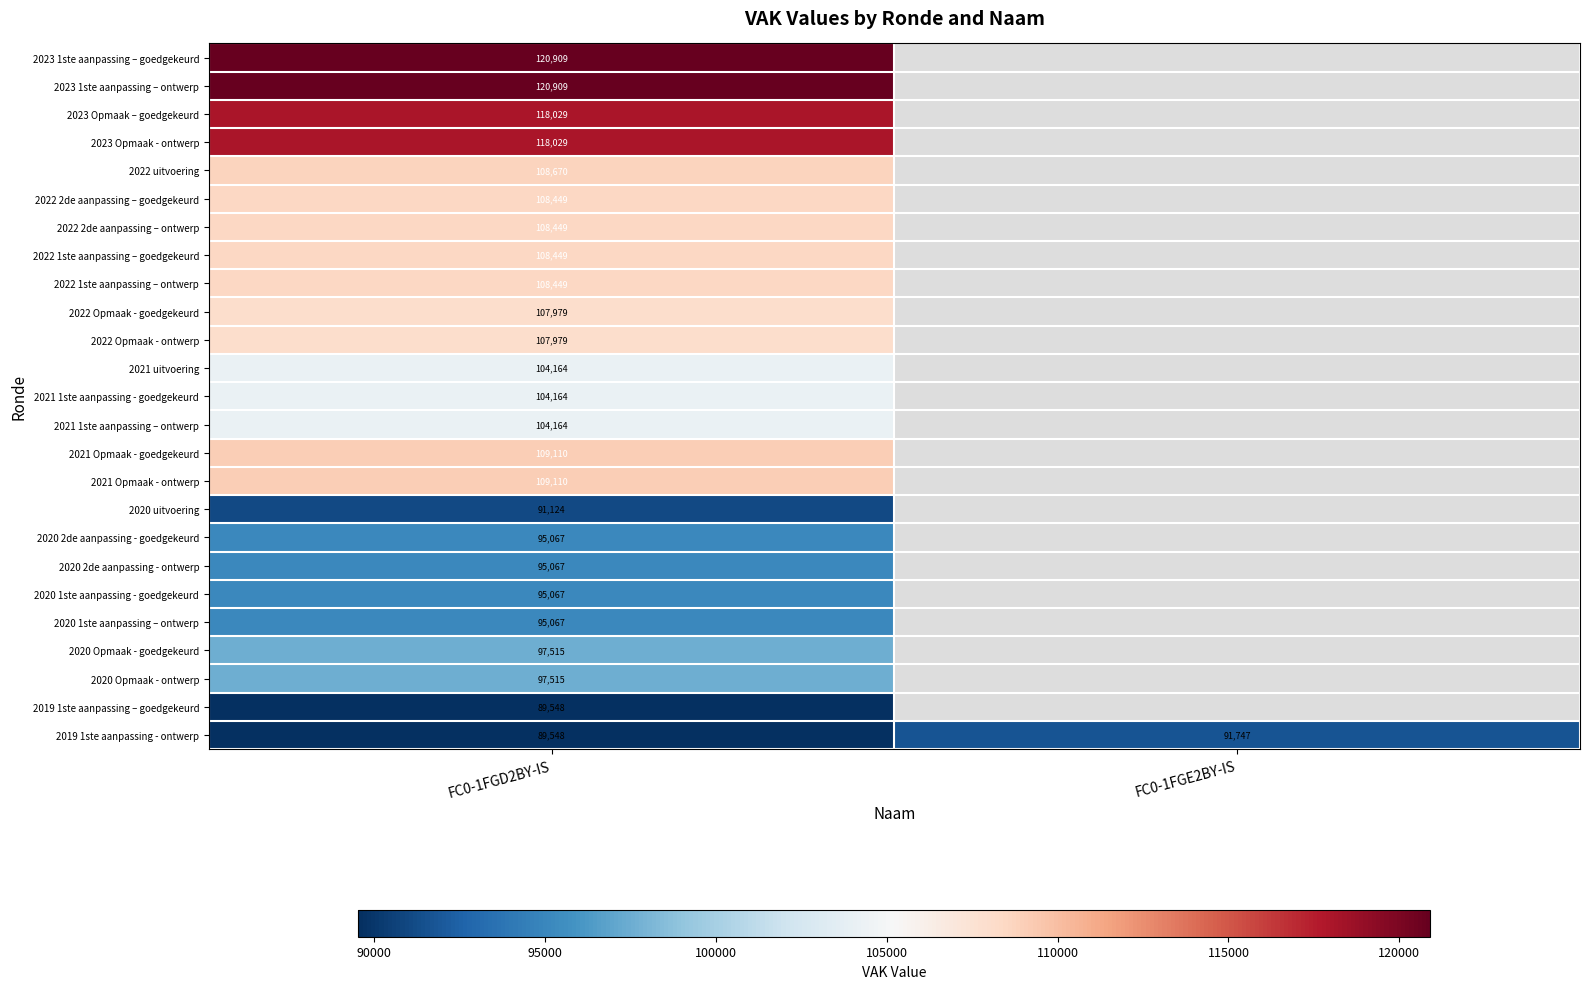

At which category is the sum across all series the highest?

FC0-1FGD2BY-IS